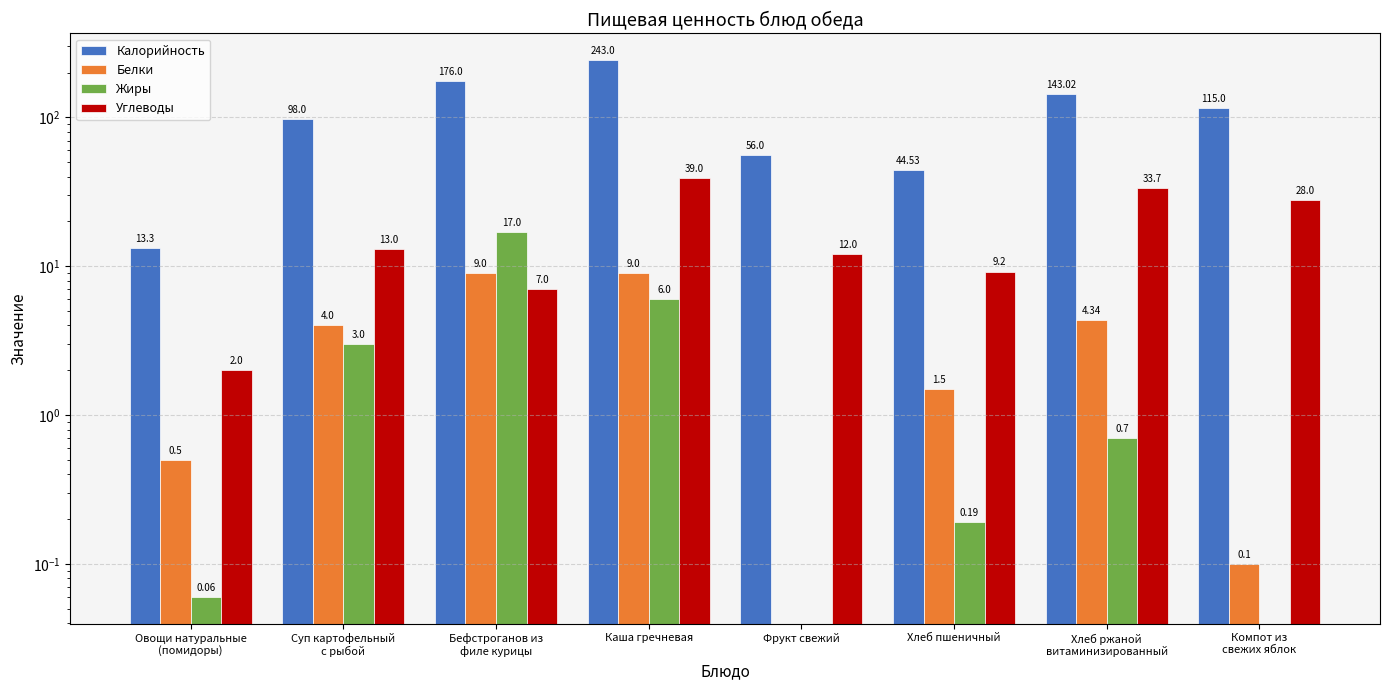

Which category has the lowest value in the Углеводы series?

Овощи натуральные
(помидоры)